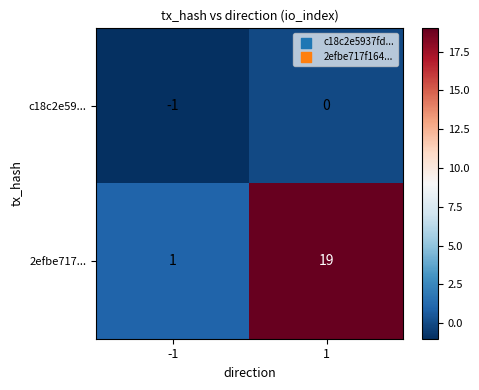

What is the smallest value displayed?

-1